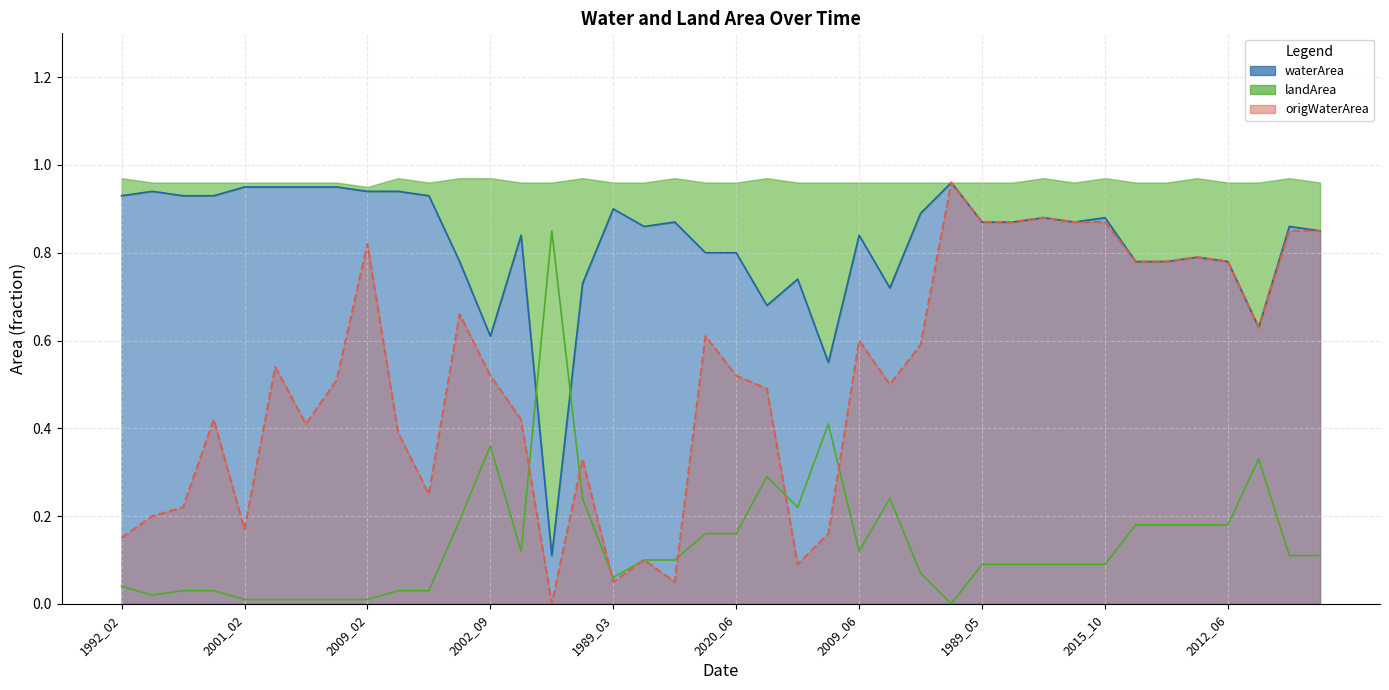

Which series has the widest spread of values?

origWaterArea